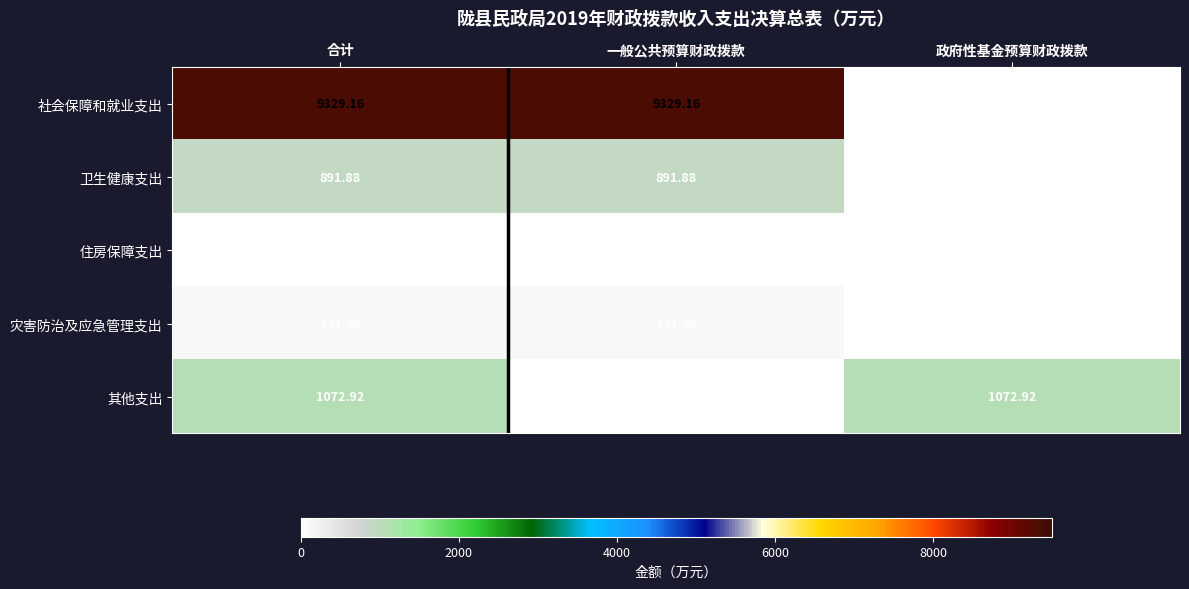

At 合计, list the series in order from smallest to largest.

住房保障支出, 灾害防治及应急管理支出, 卫生健康支出, 其他支出, 社会保障和就业支出